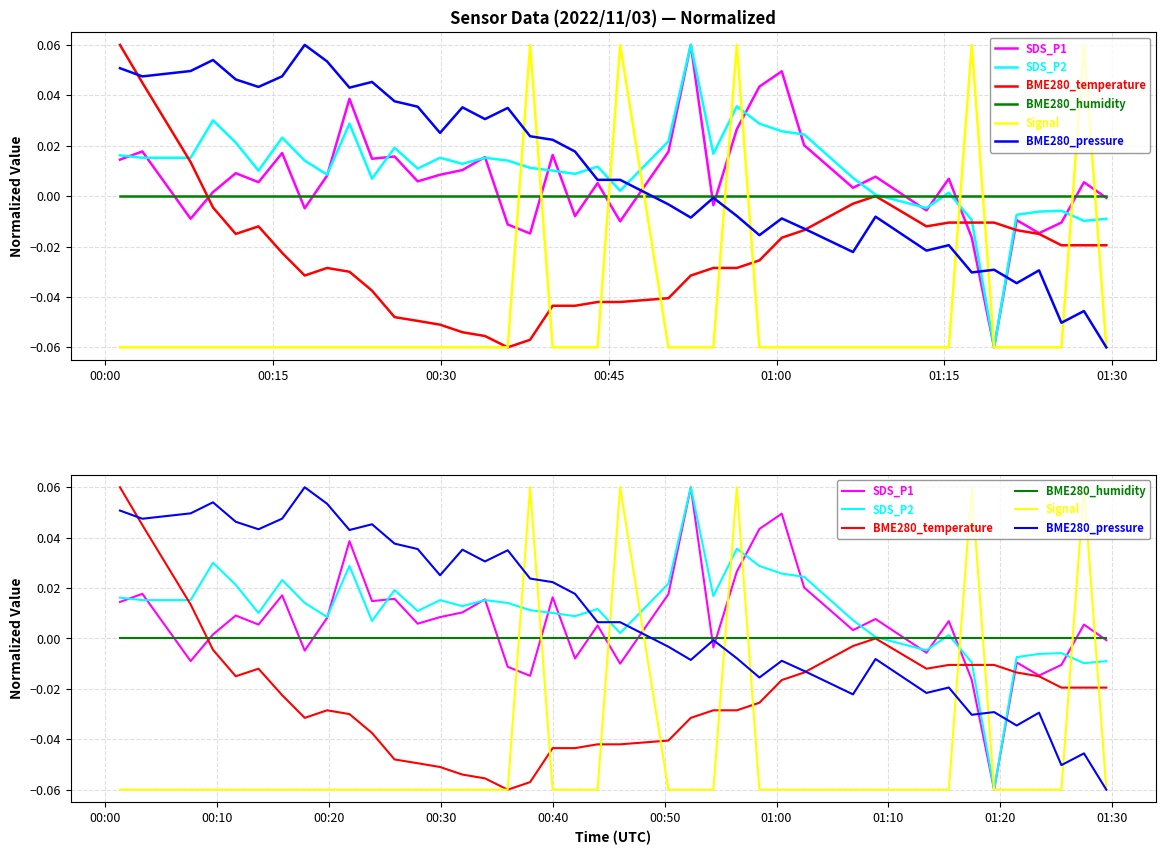

Which series has the largest total across all categories?

SDS_P2